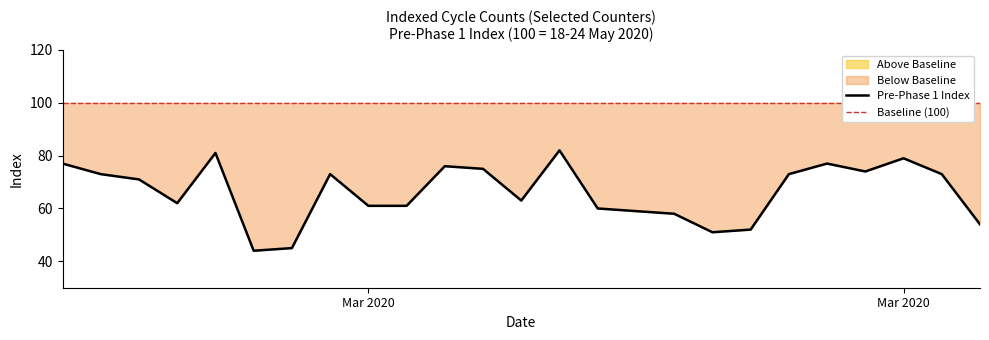

Rank the categories by value from lowest to highest.

2020-03-14, 2020-03-15, 2020-03-26, 2020-03-27, 2020-04-02, 2020-03-25, 2020-03-24, 2020-03-23, 2020-03-17, 2020-03-18, 2020-03-12, 2020-03-21, 2020-03-11, 2020-03-10, 2020-03-16, 2020-03-28, 2020-04-01, 2020-03-30, 2020-03-20, 2020-03-19, 2020-03-09, 2020-03-29, 2020-03-31, 2020-03-13, 2020-03-22